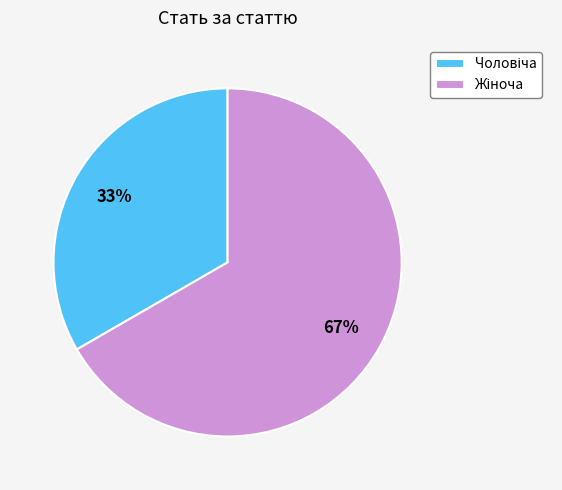

Does any single category account for the majority?

Yes